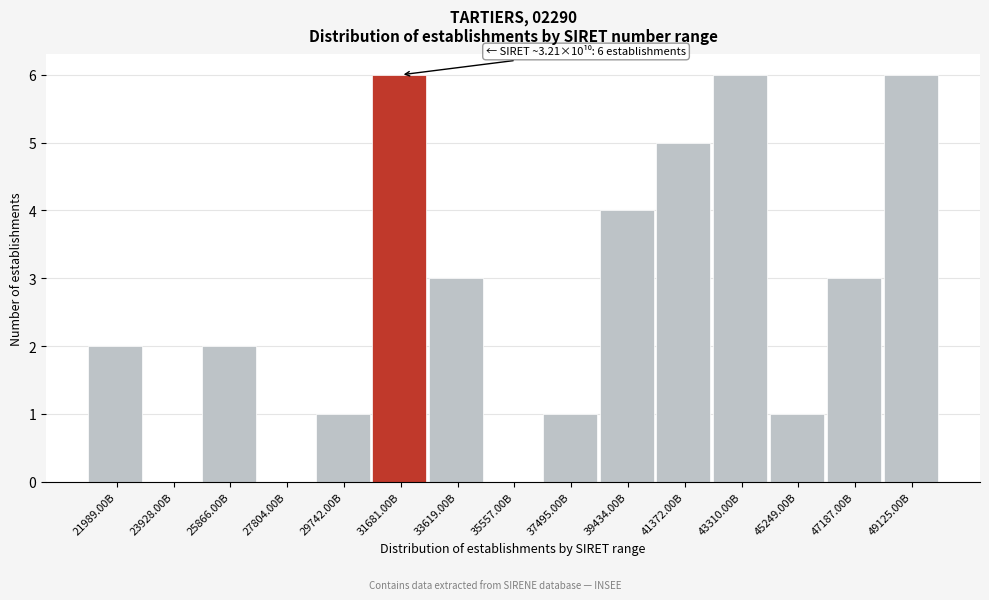

Reading left to right, list all the values displayed in this chart.

21989.00B=2	23928.00B=0	25866.00B=2	27804.00B=0	29742.00B=1	31681.00B=6	33619.00B=3	35557.00B=0	37495.00B=1	39434.00B=4	41372.00B=5	43310.00B=6	45249.00B=1	47187.00B=3	49125.00B=6